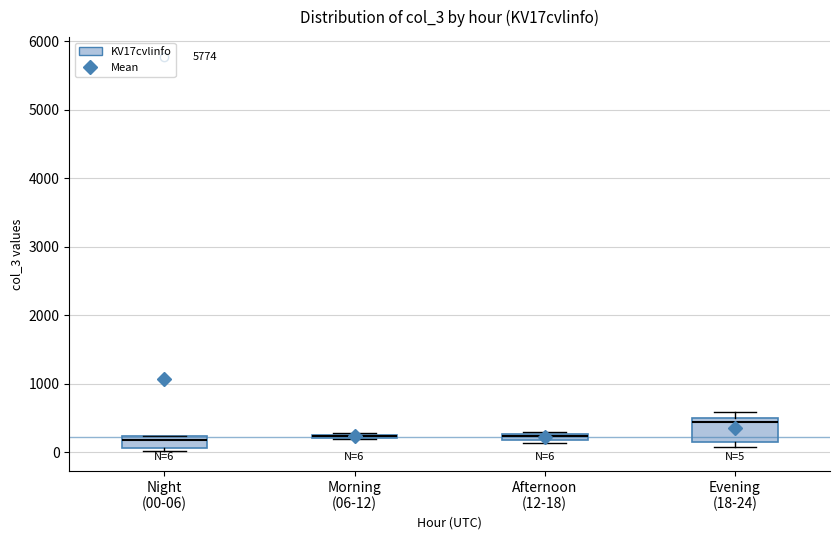

Comparing the boxes themselves (not the whiskers), which one is the tallest?

Evening (18-24)